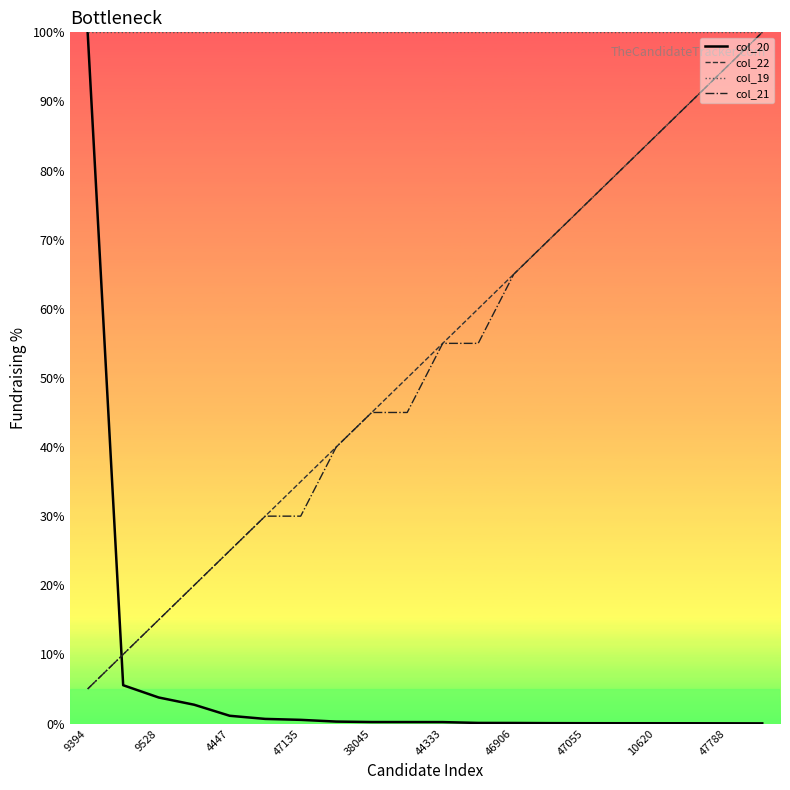

Which series has the largest range (max minus min)?

col_20